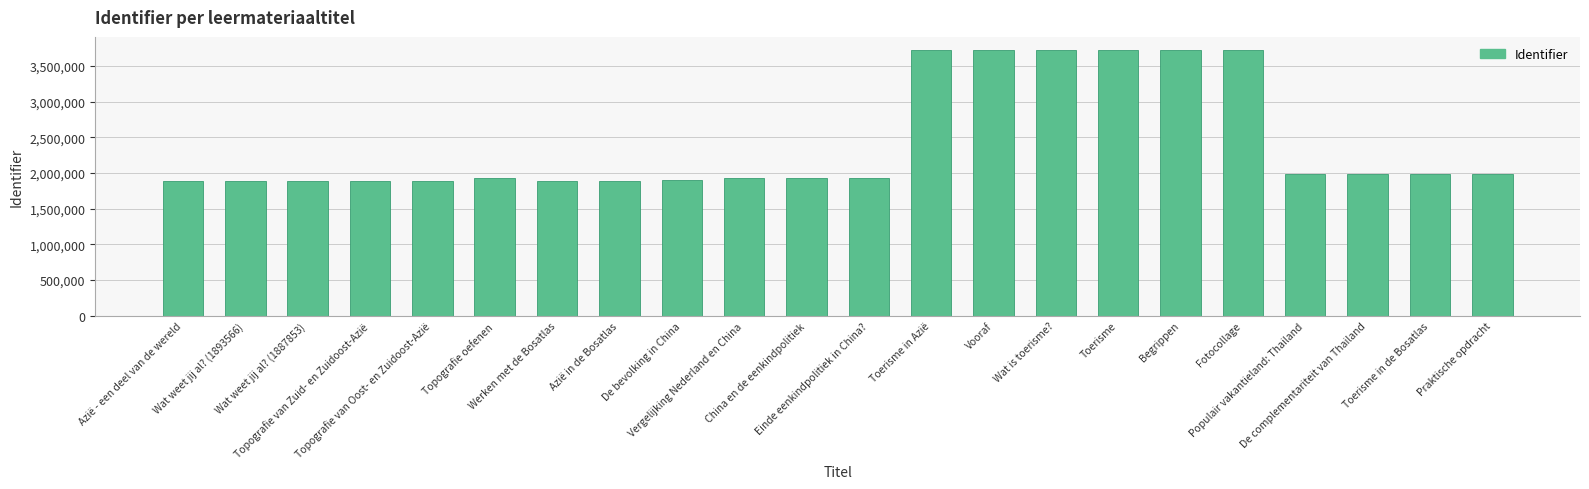

What is the greatest value displayed?

3723855